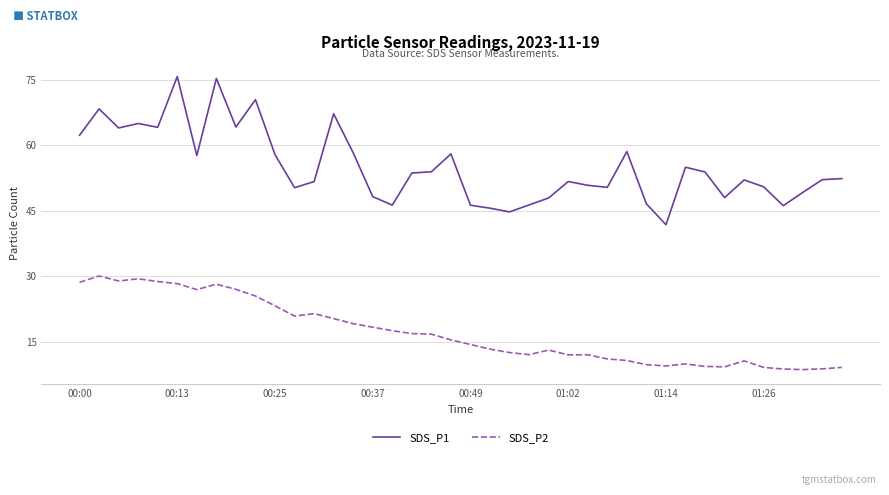

What is the difference between the maximum and minimum values in the SDS_P2 series?

21.5